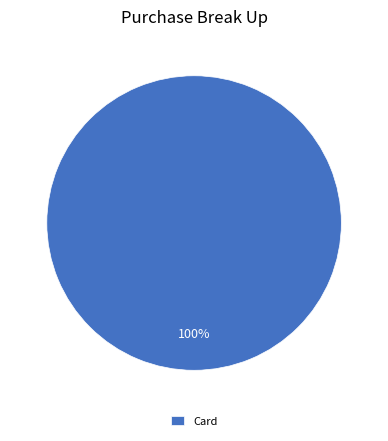

How many segments does this pie chart have?

1